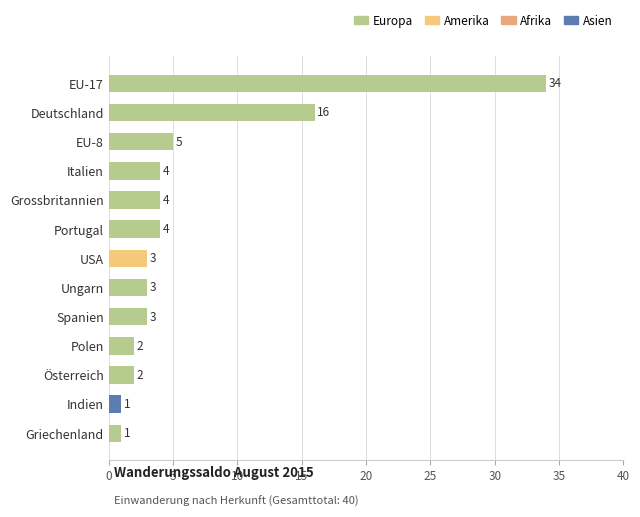

How many data points does each series have?

13